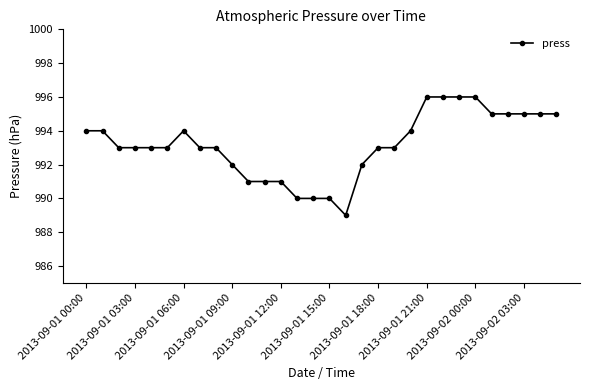

What is the minimum value shown in the chart?

989